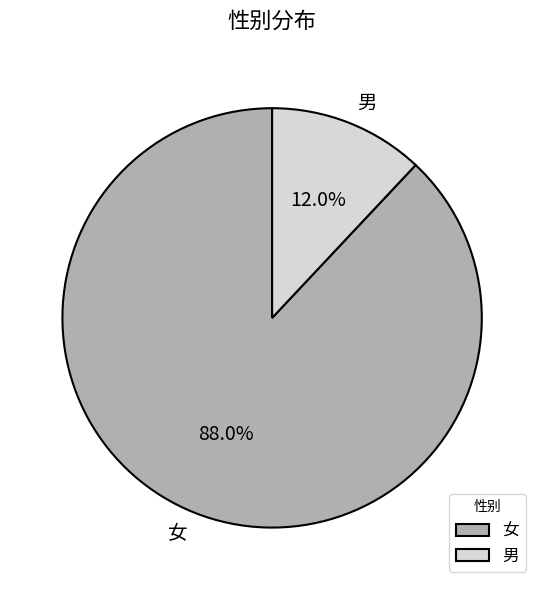

Is it true that 男 is 12% of the pie?

True